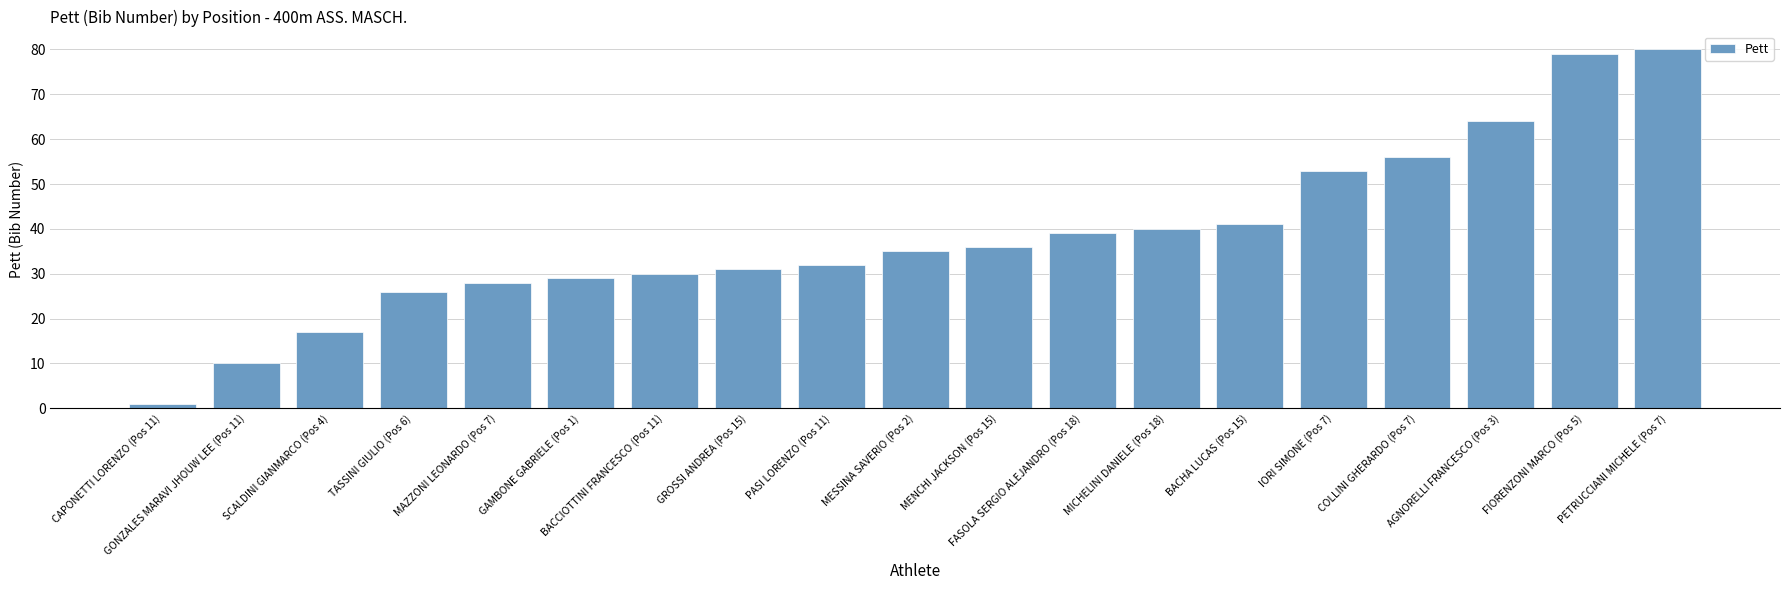

What is the value of the 11th bar from the left?

36